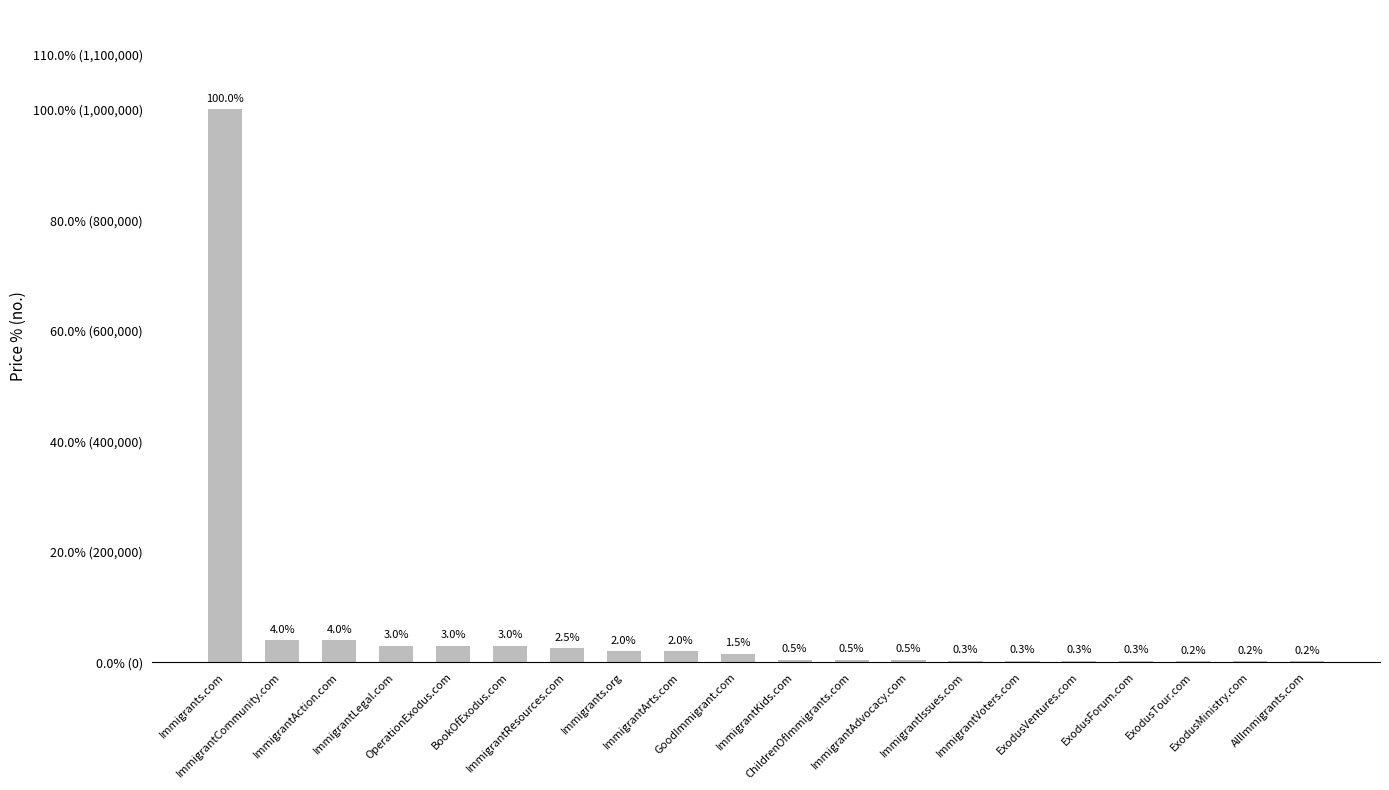

True or false: the data shows 16072 at ImmigrantLegal.com.

False